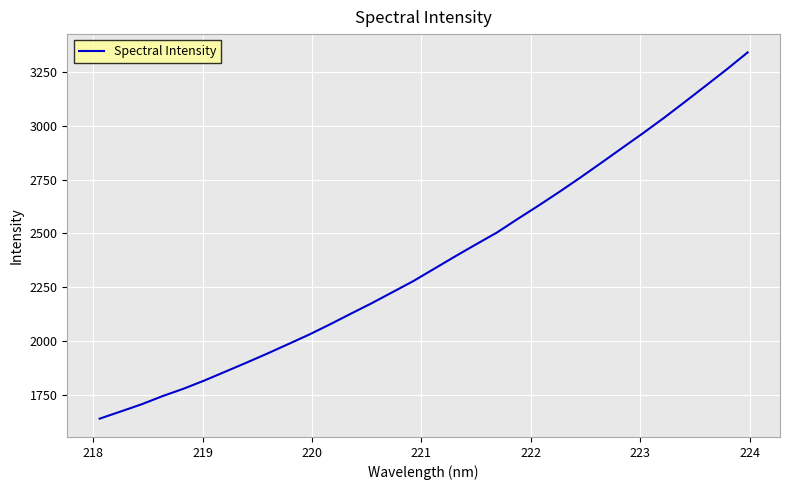

What is the maximum value shown in the chart?

3341.2